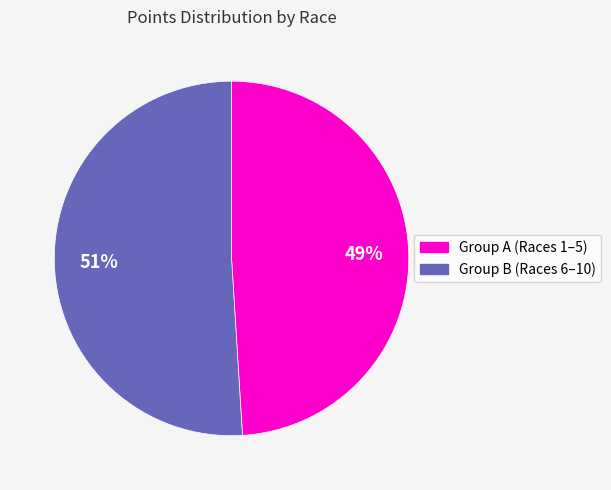

Is there any slice that represents more than half of the pie?

Yes